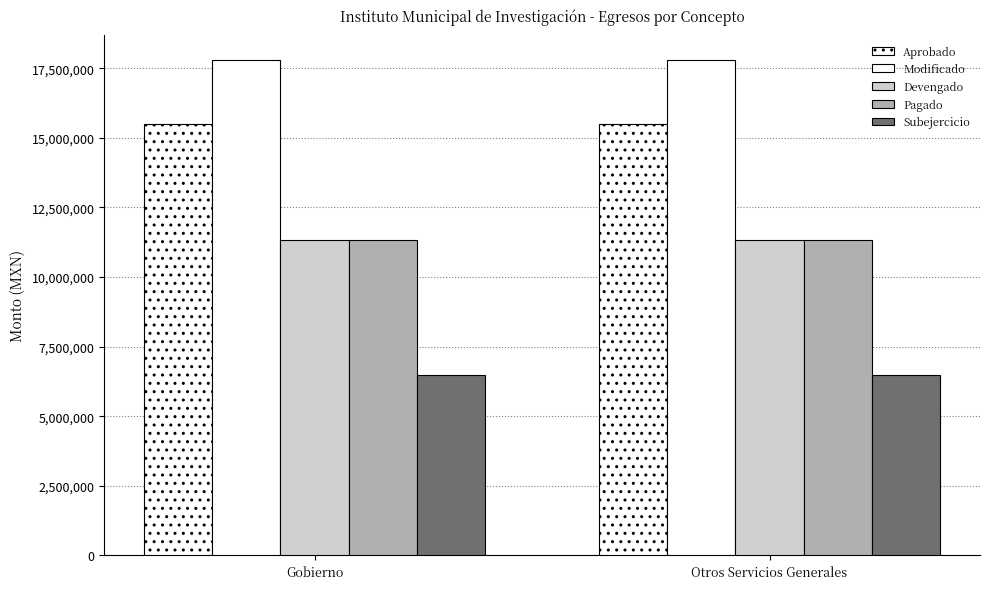

What is the label of the 2nd bar from the right?

Gobierno